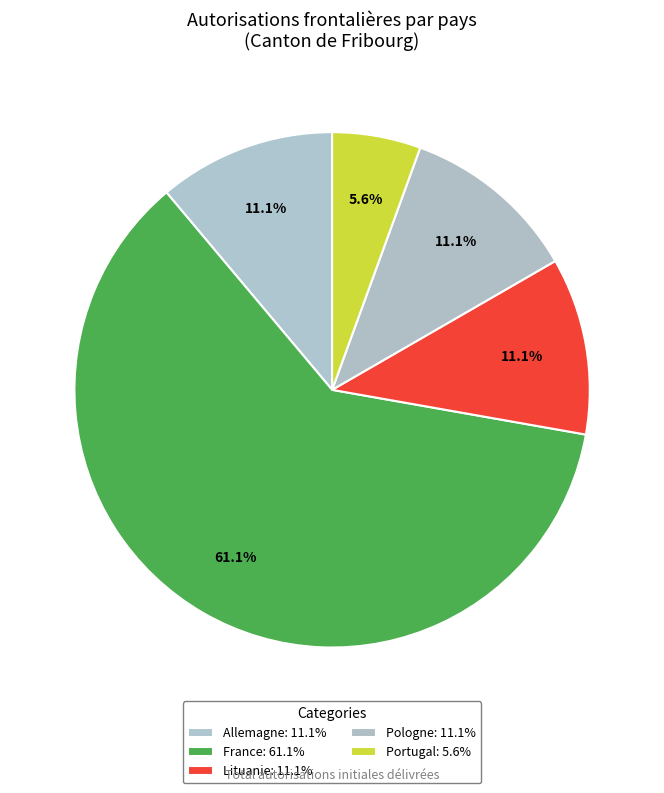

Is it true that Portugal is 1% of the pie?

False